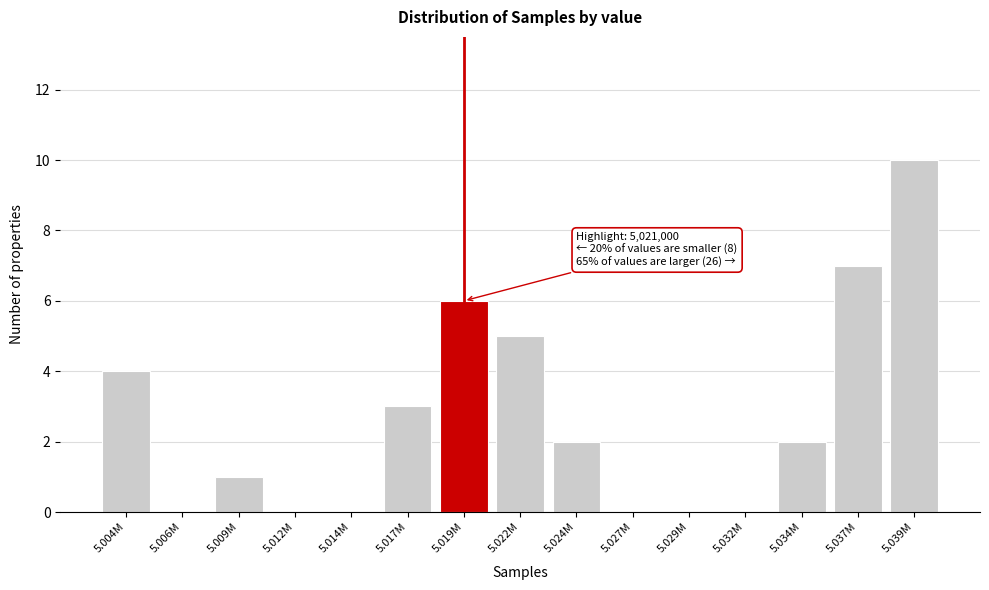

Reading left to right, transcribe all the data shown in this chart.

5.004M=4	5.006M=0	5.009M=1	5.012M=0	5.014M=0	5.017M=3	5.019M=6	5.022M=5	5.024M=2	5.027M=0	5.029M=0	5.032M=0	5.034M=2	5.037M=7	5.039M=10